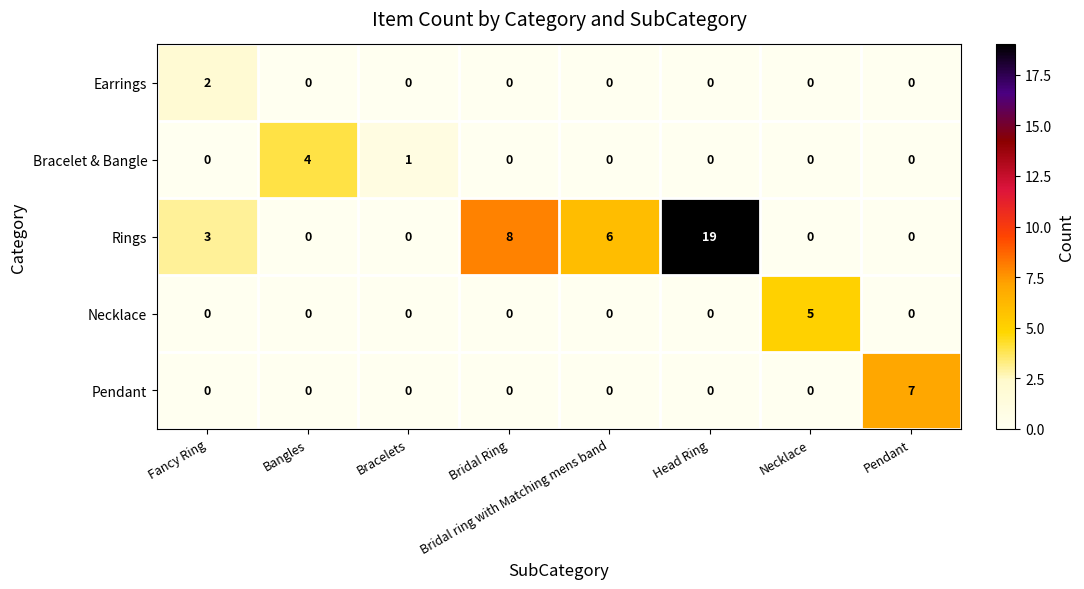

What is the difference between the maximum and minimum values in the Necklace series?

5